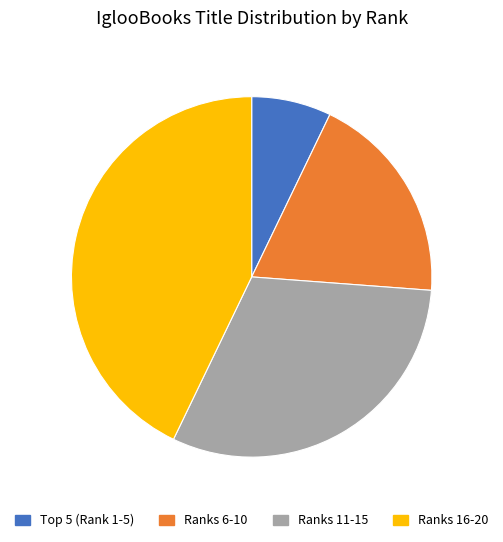

Is there any slice that represents more than half of the pie?

No